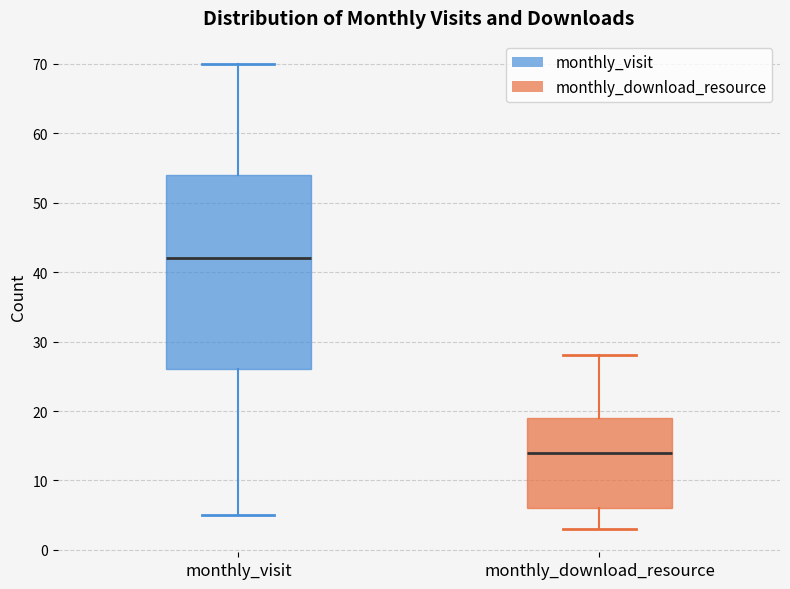

Where does the lower whisker of the box for monthly_download_resource end on the y-axis? The values are not printed on the chart, so give them approximately, as read against the axis.

3